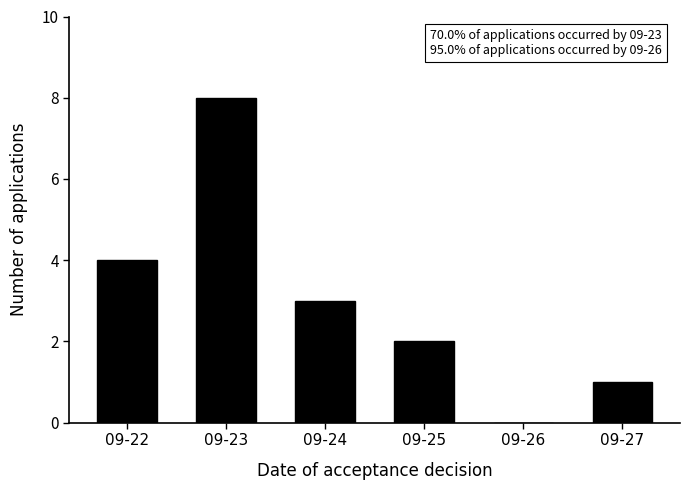

Reading left to right, extract all data points from this chart.

09-22=4	09-23=8	09-24=3	09-25=2	09-26=0	09-27=1